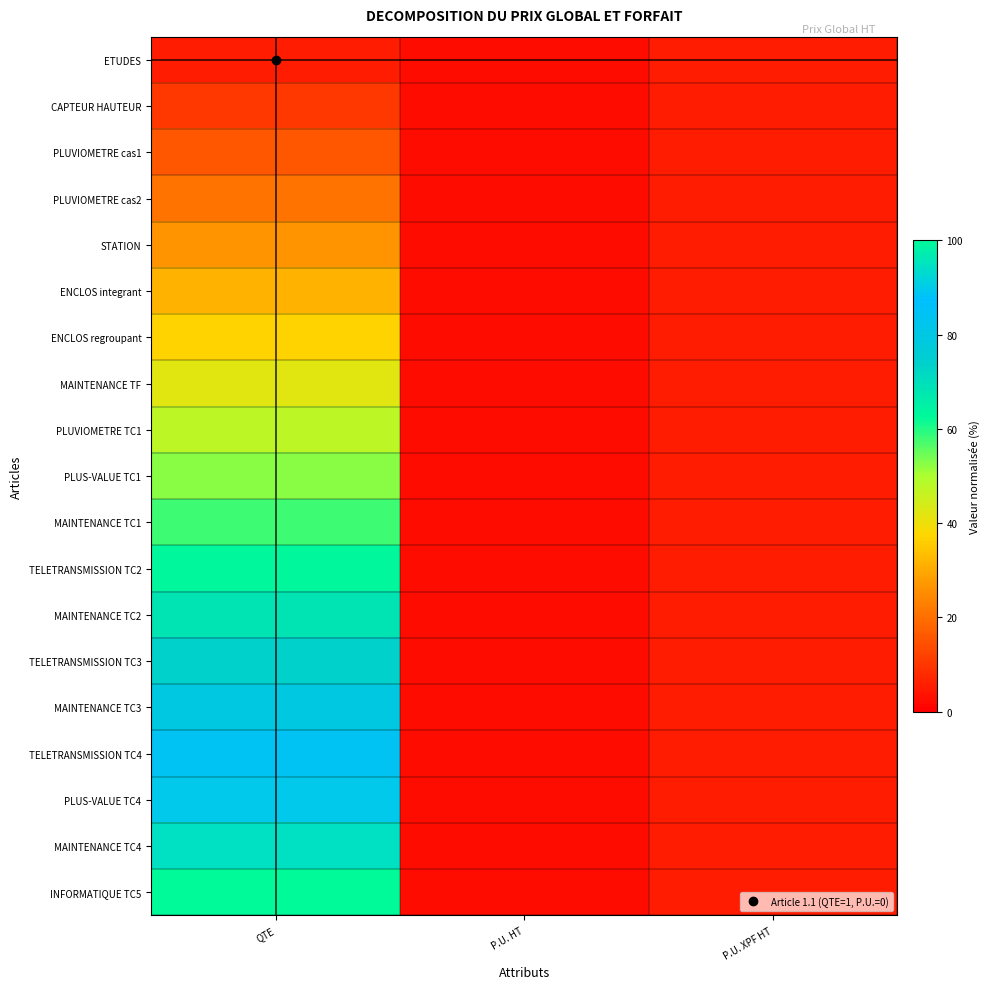

Reading right to left, extract all data points from this chart.

ETUDES: P.U. XPF HT=5.3	P.U. HT=2.6	QTE=5.3
CAPTEUR HAUTEUR: P.U. XPF HT=5.3	P.U. HT=2.6	QTE=10.5
PLUVIOMETRE cas1: P.U. XPF HT=5.3	P.U. HT=2.6	QTE=15.8
PLUVIOMETRE cas2: P.U. XPF HT=5.3	P.U. HT=2.6	QTE=21.1
STATION: P.U. XPF HT=5.3	P.U. HT=2.6	QTE=26.3
ENCLOS integrant: P.U. XPF HT=5.3	P.U. HT=2.6	QTE=31.6
ENCLOS regroupant: P.U. XPF HT=5.3	P.U. HT=2.6	QTE=36.8
MAINTENANCE TF: P.U. XPF HT=5.3	P.U. HT=2.6	QTE=42.1
PLUVIOMETRE TC1: P.U. XPF HT=5.3	P.U. HT=2.6	QTE=47.4
PLUS-VALUE TC1: P.U. XPF HT=5.3	P.U. HT=2.6	QTE=52.6
MAINTENANCE TC1: P.U. XPF HT=5.3	P.U. HT=2.6	QTE=57.9
TELETRANSMISSION TC2: P.U. XPF HT=5.3	P.U. HT=2.6	QTE=63.2
MAINTENANCE TC2: P.U. XPF HT=5.3	P.U. HT=2.6	QTE=68.4
TELETRANSMISSION TC3: P.U. XPF HT=5.3	P.U. HT=2.6	QTE=73.7
MAINTENANCE TC3: P.U. XPF HT=5.3	P.U. HT=2.6	QTE=78.9
TELETRANSMISSION TC4: P.U. XPF HT=5.3	P.U. HT=2.6	QTE=84.2
PLUS-VALUE TC4: P.U. XPF HT=5.3	P.U. HT=2.6	QTE=89.5
MAINTENANCE TC4: P.U. XPF HT=5.3	P.U. HT=2.6	QTE=94.7
INFORMATIQUE TC5: P.U. XPF HT=5.3	P.U. HT=2.6	QTE=100.0